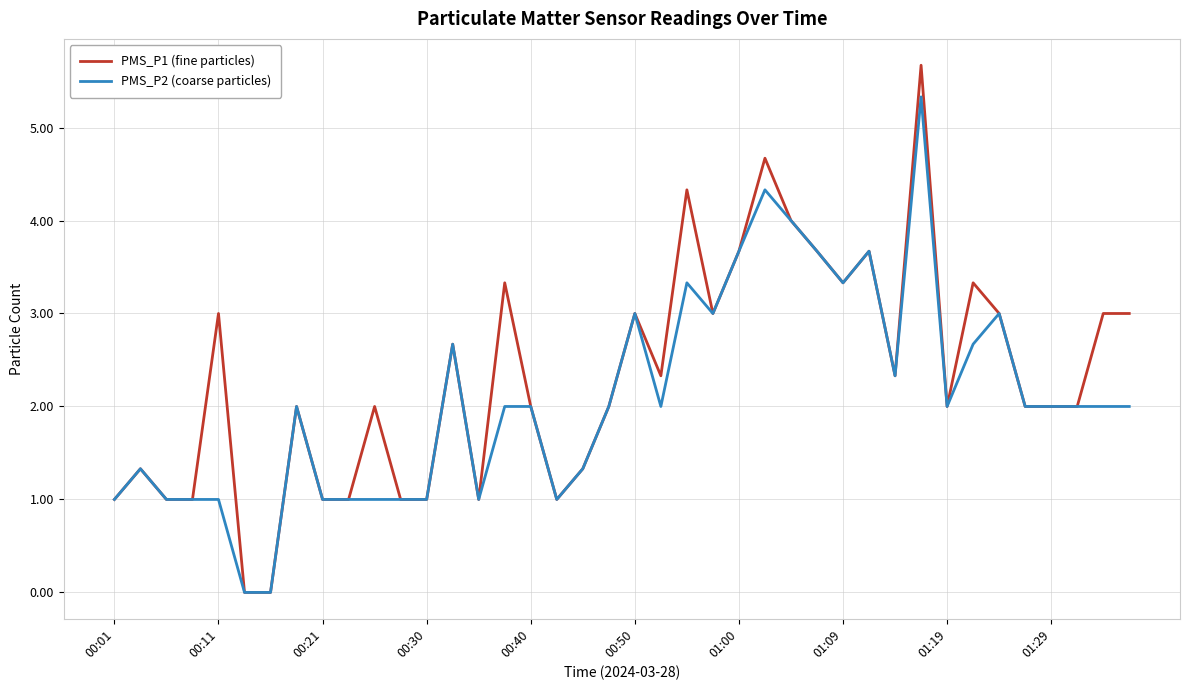

List the series in order of their peak value, highest first.

PMS_P1 (fine particles), PMS_P2 (coarse particles)